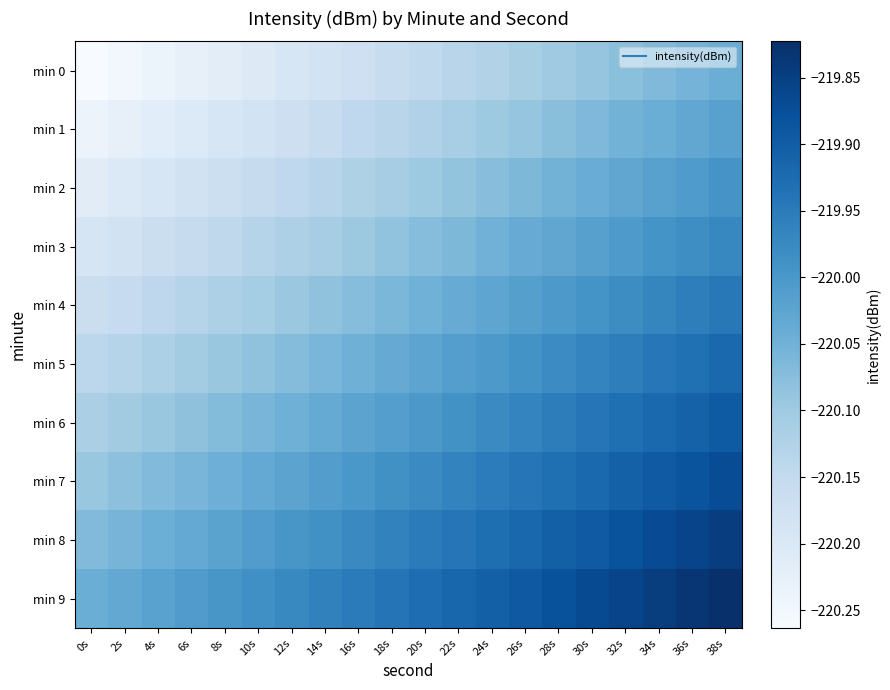

Which category has the lowest value across all series?

0s